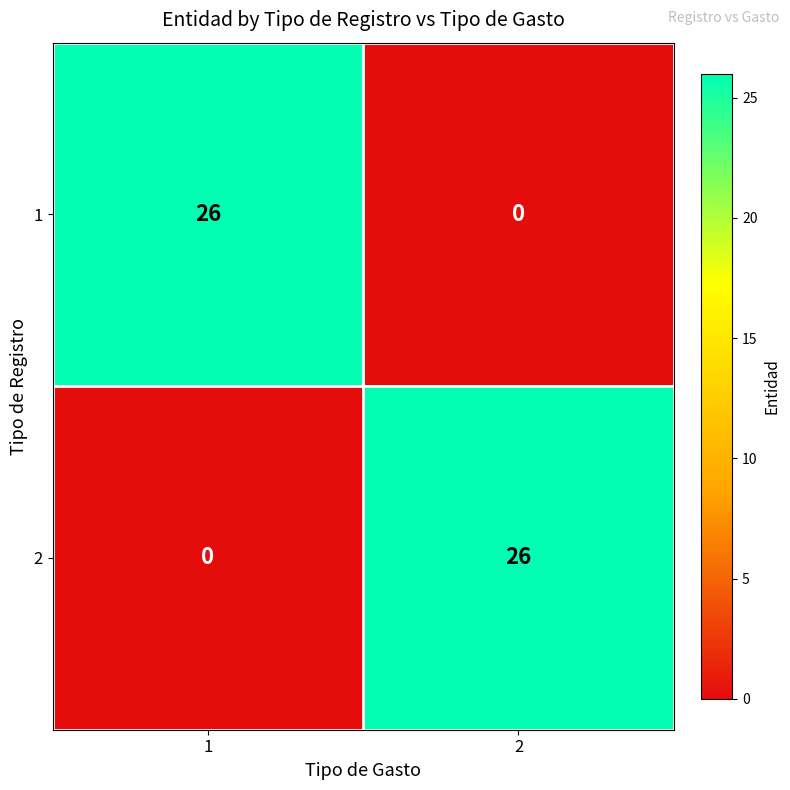

What is the average value of the 2 series?

13